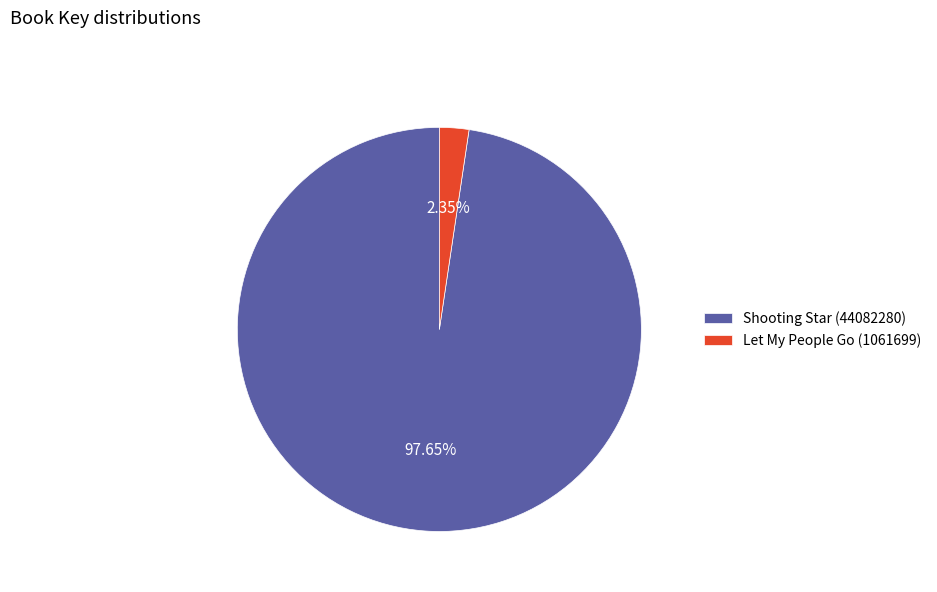

To the nearest percent, what is the average slice percentage?

50%